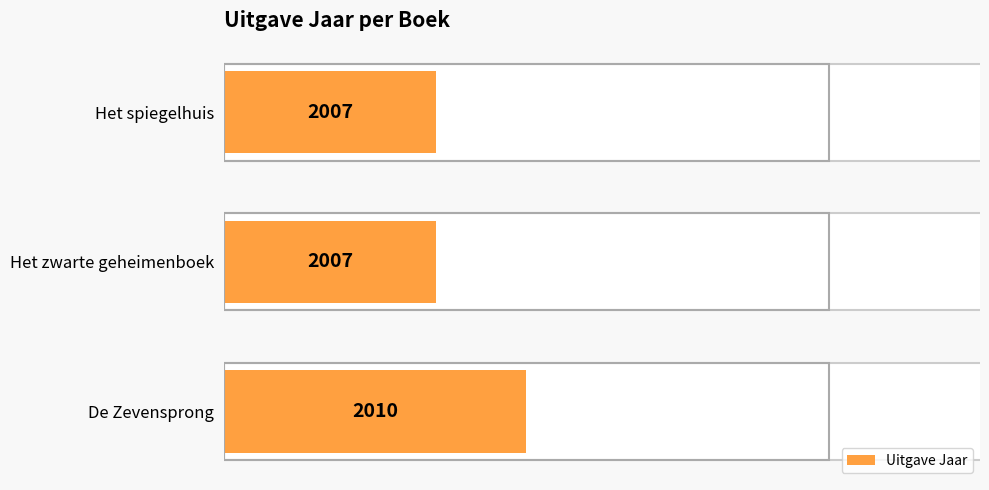

What is the maximum value shown in the chart?

10